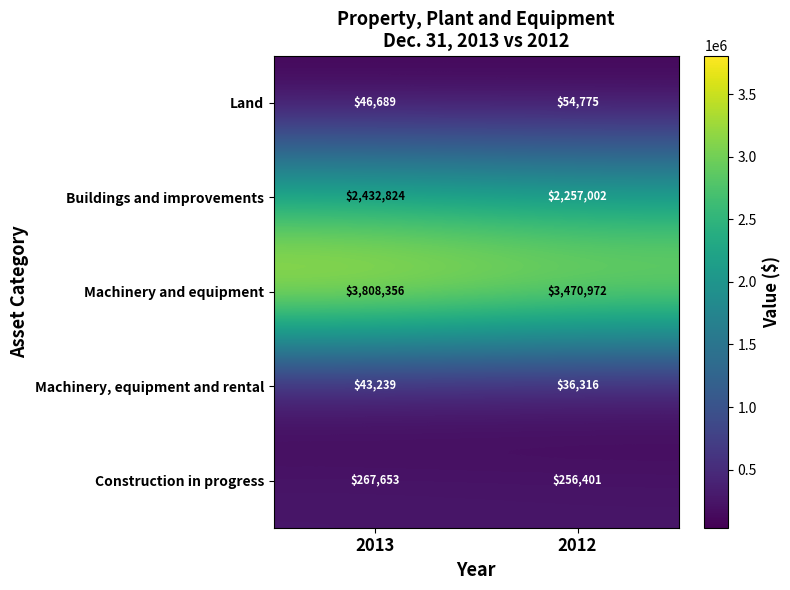

What is the sum of all Buildings and improvements values?

4689826